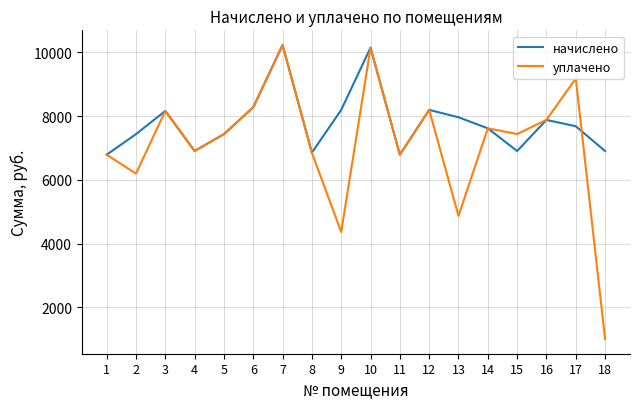

What is the total value across all series at 2?

13631.6